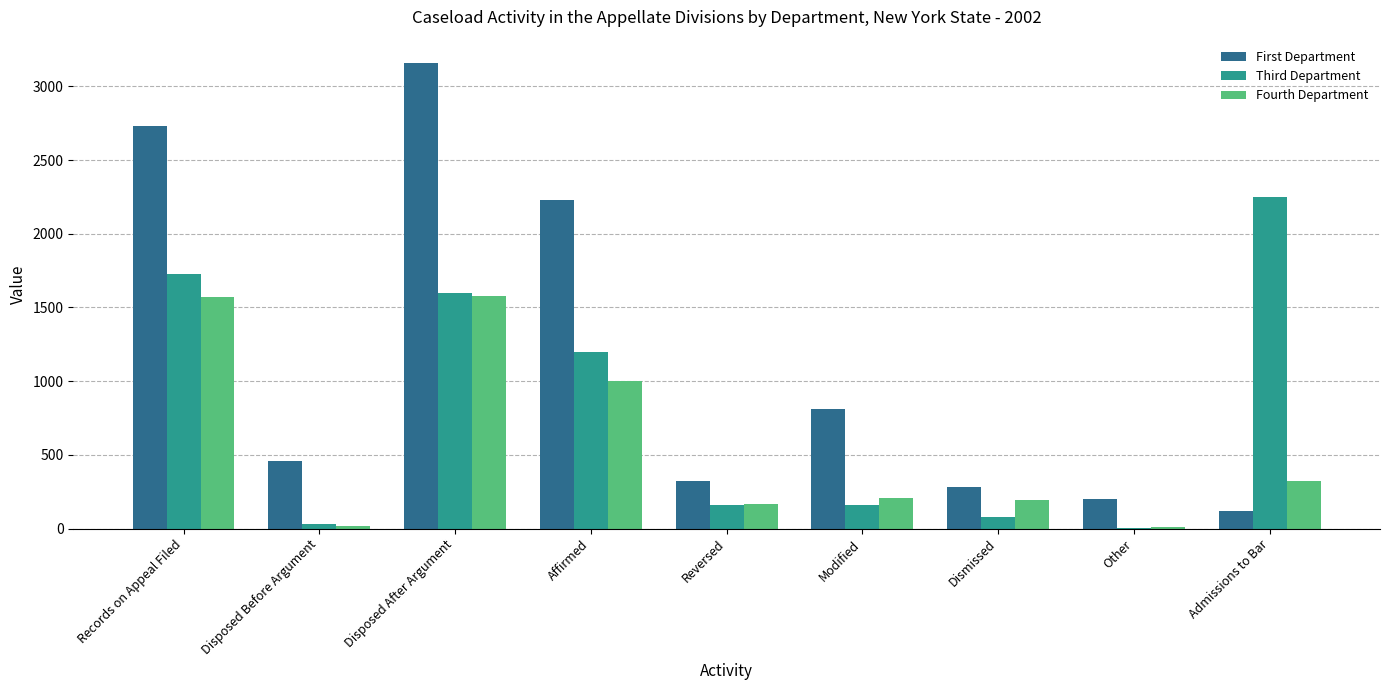

How many groups of bars are there?

9